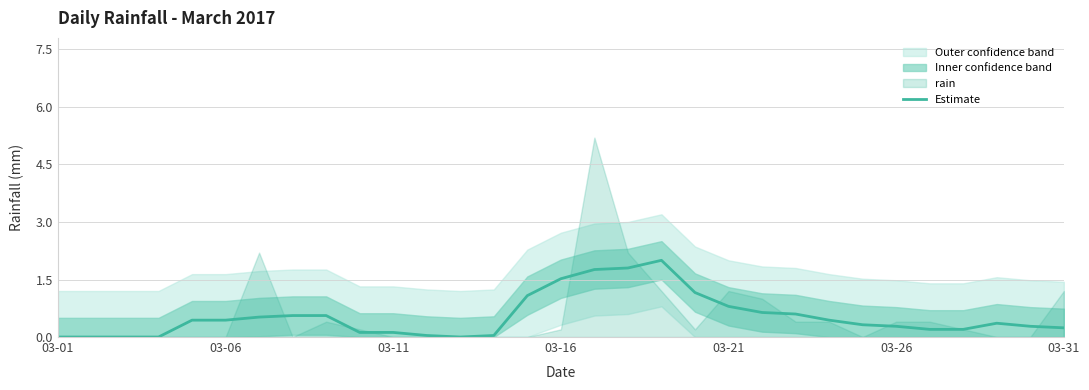

Rank the categories by value from lowest to highest.

03-01, 03-06, 03-11, 03-16, 12, 11, 13, 9, 10, 26, 27, 30, 25, 29, 24, 28, 03-21, 03-26, 23, 03-31, 7, 8, 22, 21, 20, 14, 19, 15, 16, 17, 18